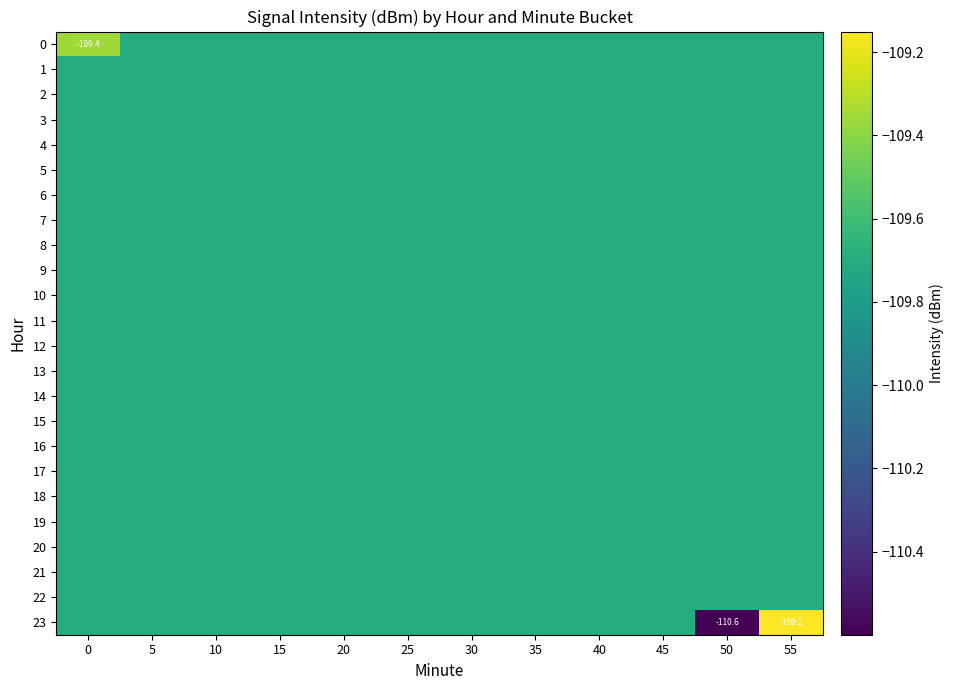

What is the total value across all series at 45?

-2632.8